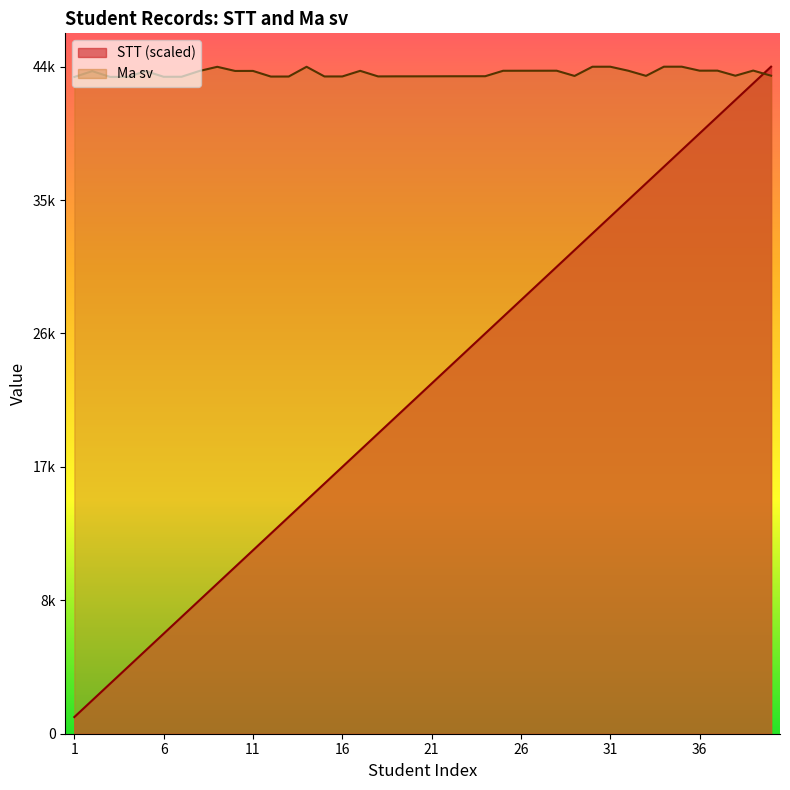

Is it true that Ma sv equals 43761.0 at 11?

True